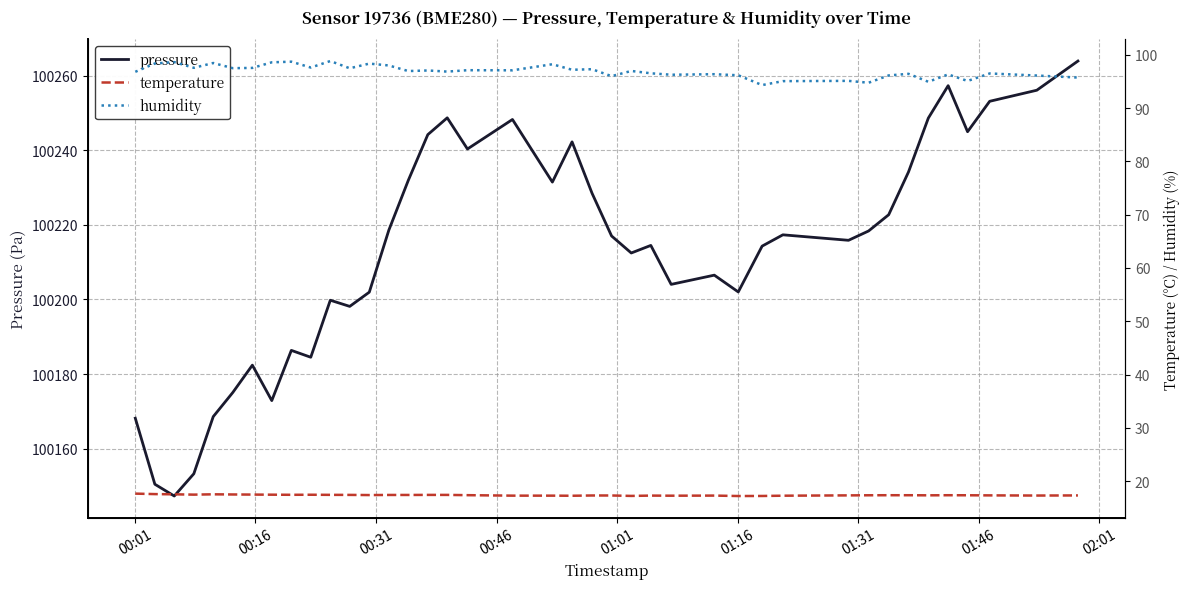

Which series has the largest range (max minus min)?

pressure